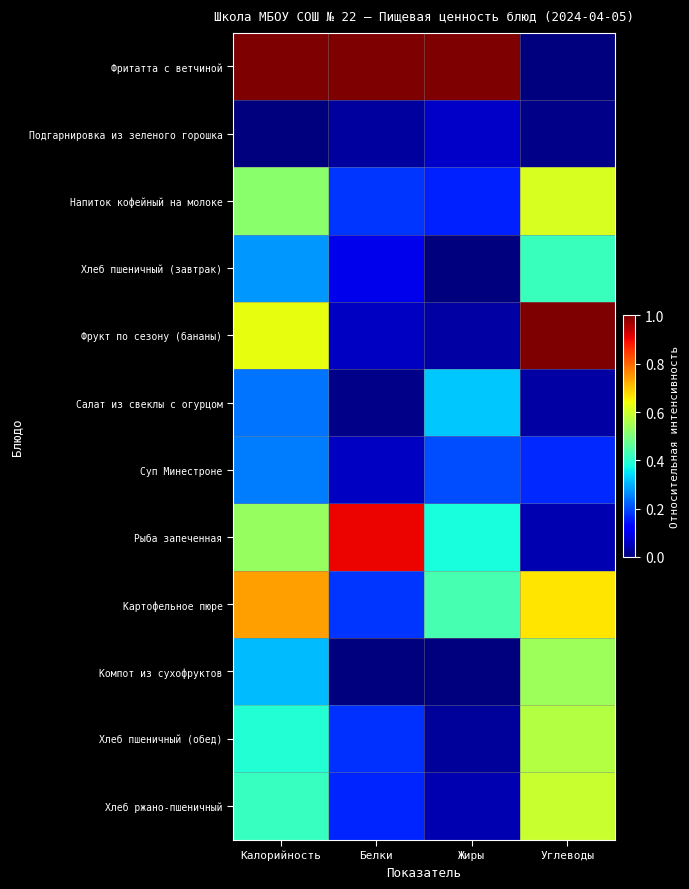

How many distinct data groups are displayed?

12